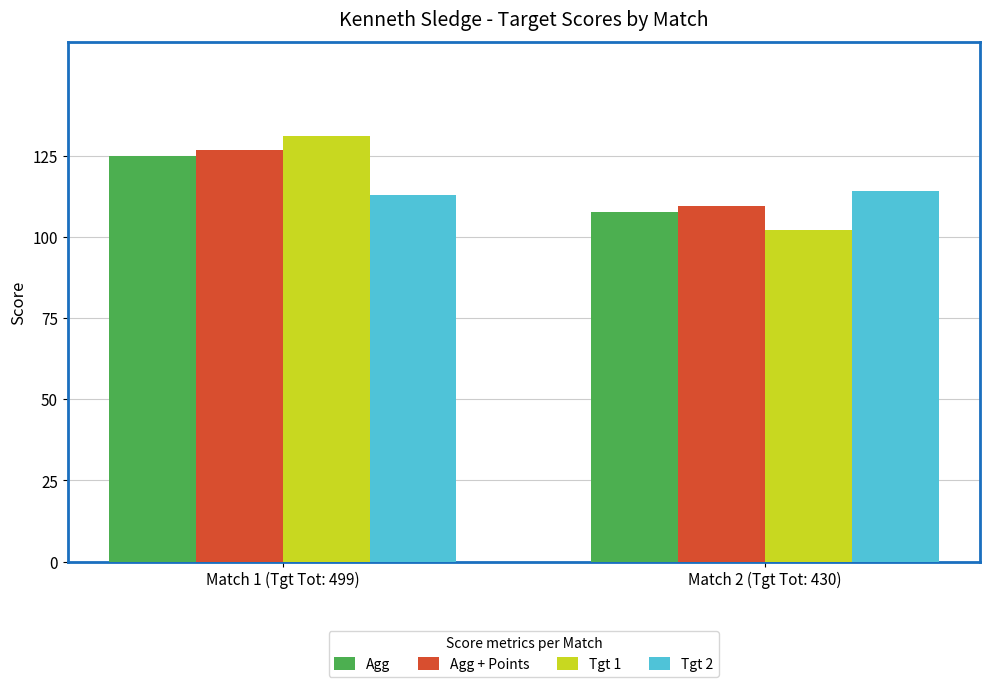

Are the bars horizontal?

No